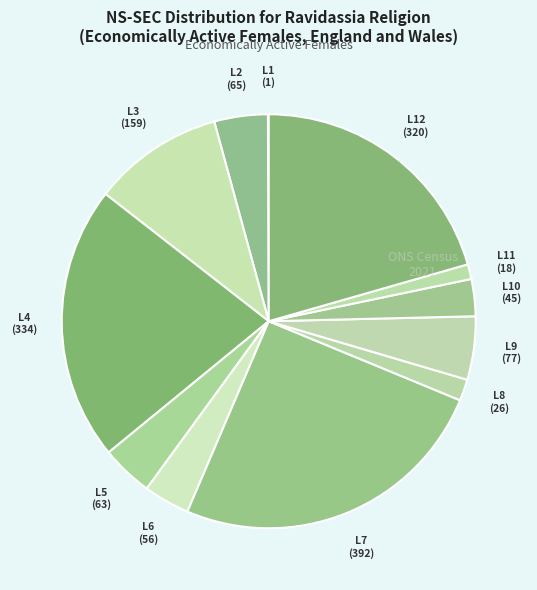

How many segments does this pie chart have?

12